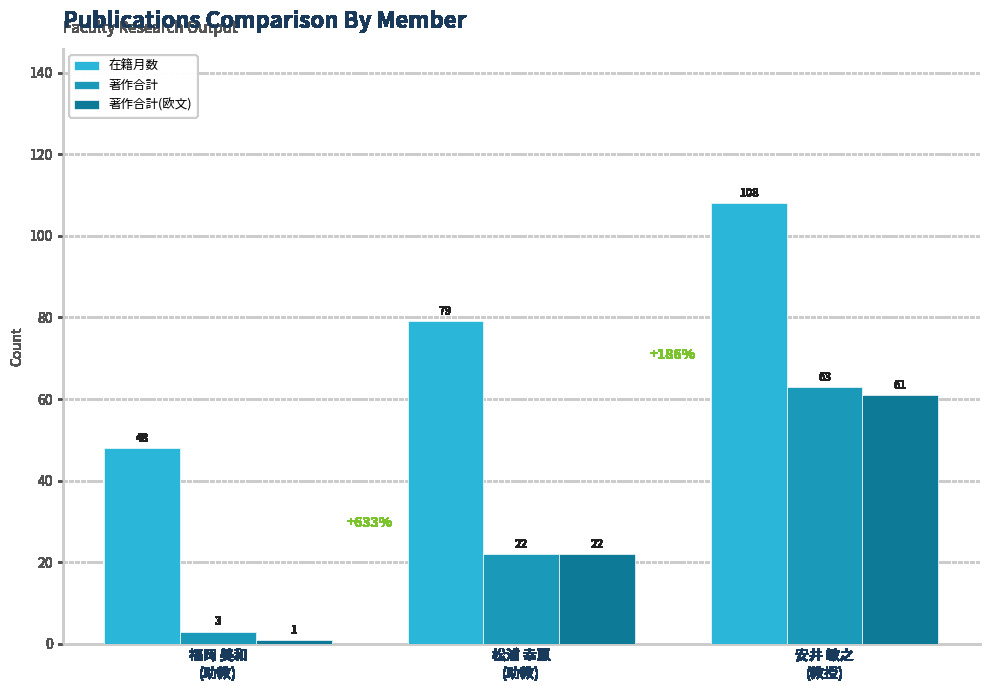

How many 著作合計(欧文) values are between 1 and 61?

3